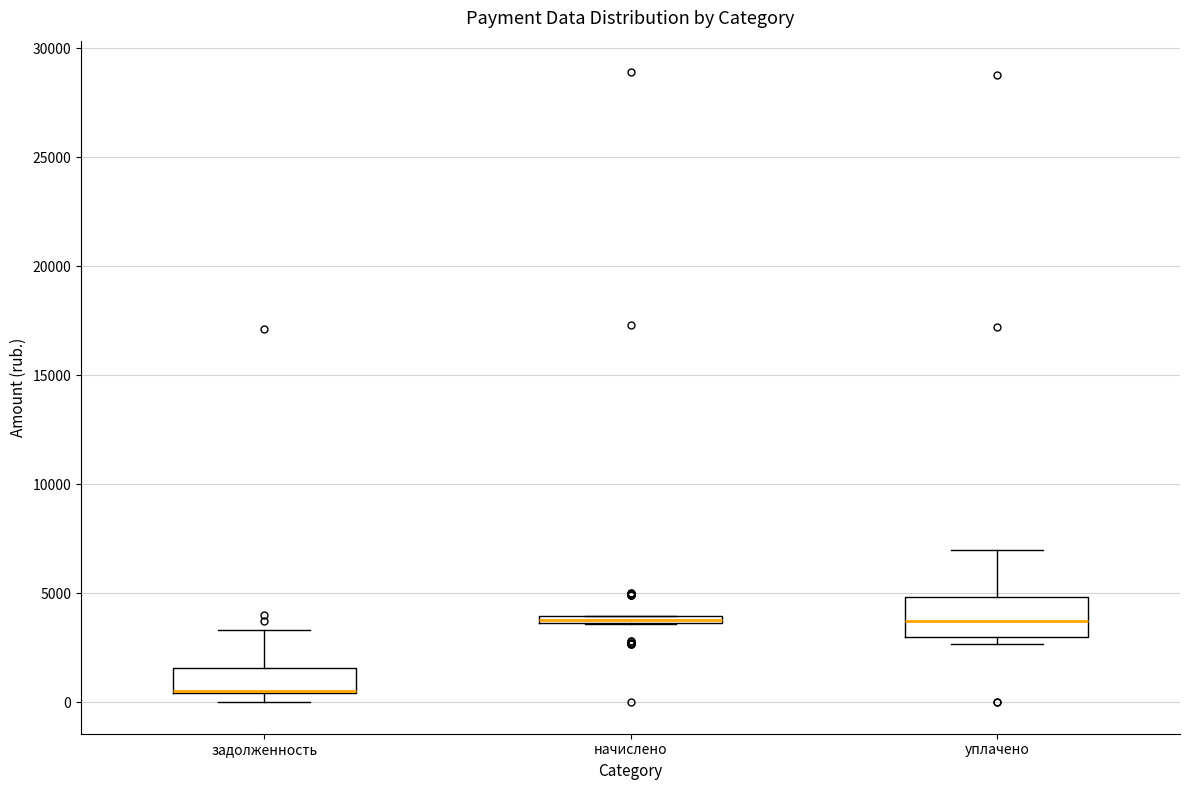

Where is the lower edge of the box for начислено on the y-axis? The values are not printed on the chart, so give them approximately, as read against the axis.

3500